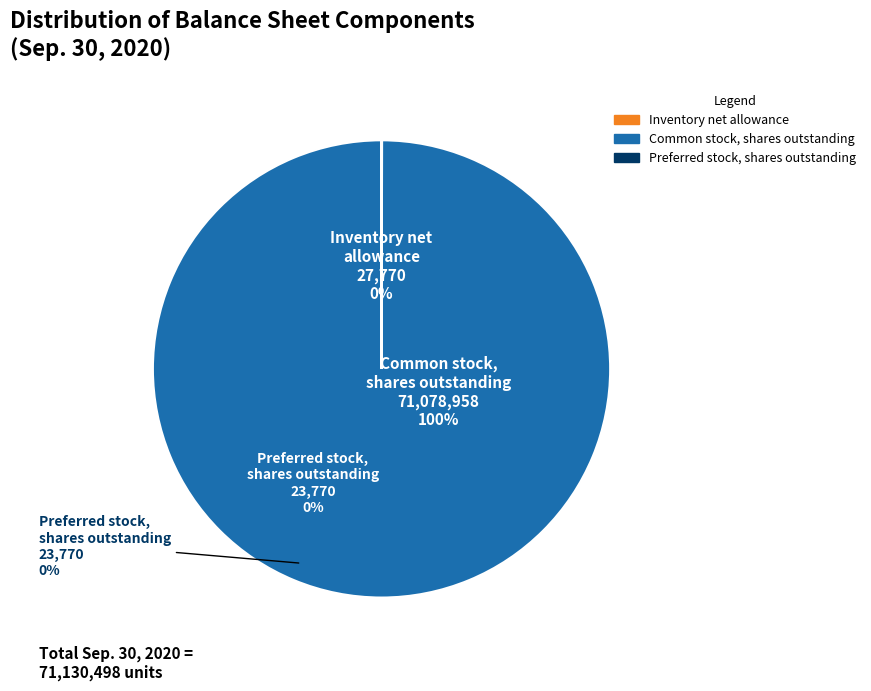

Which category has the smallest portion of the pie?

Preferred stock, shares outstanding